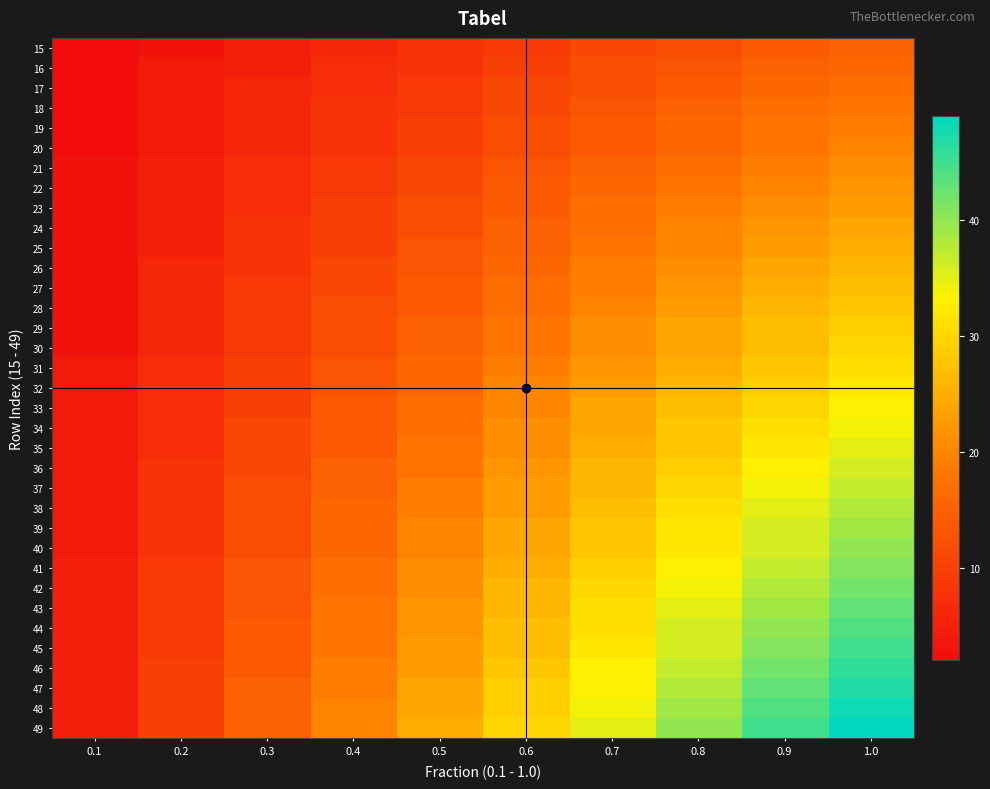

What is the smallest value displayed?

2